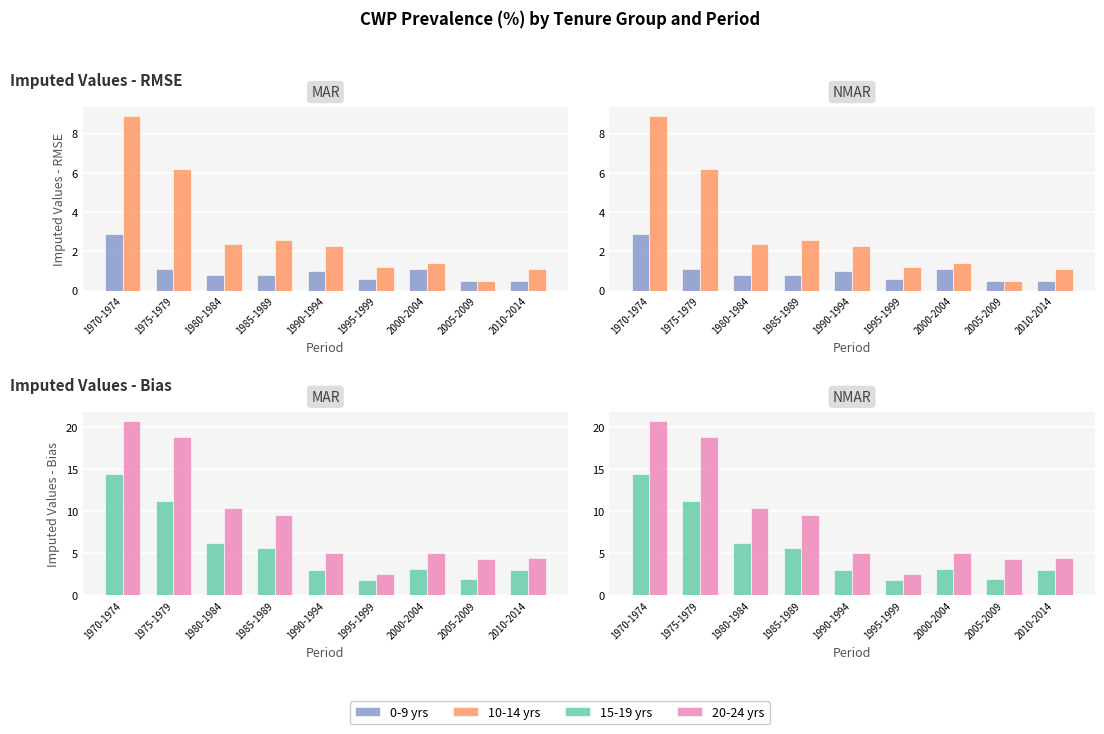

Rank the categories by 10-14 yrs value from lowest to highest.

2005-2009, 2010-2014, 1995-1999, 2000-2004, 1990-1994, 1980-1984, 1985-1989, 1975-1979, 1970-1974